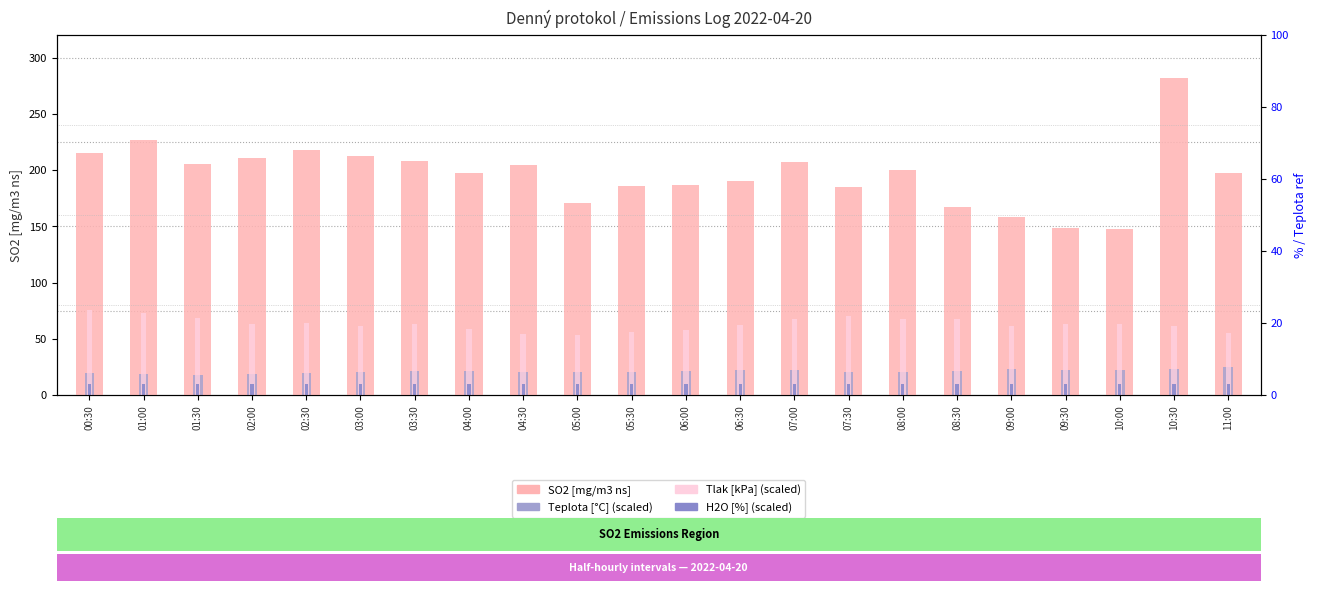

What is the label of the 21st bar from the right?

01:00